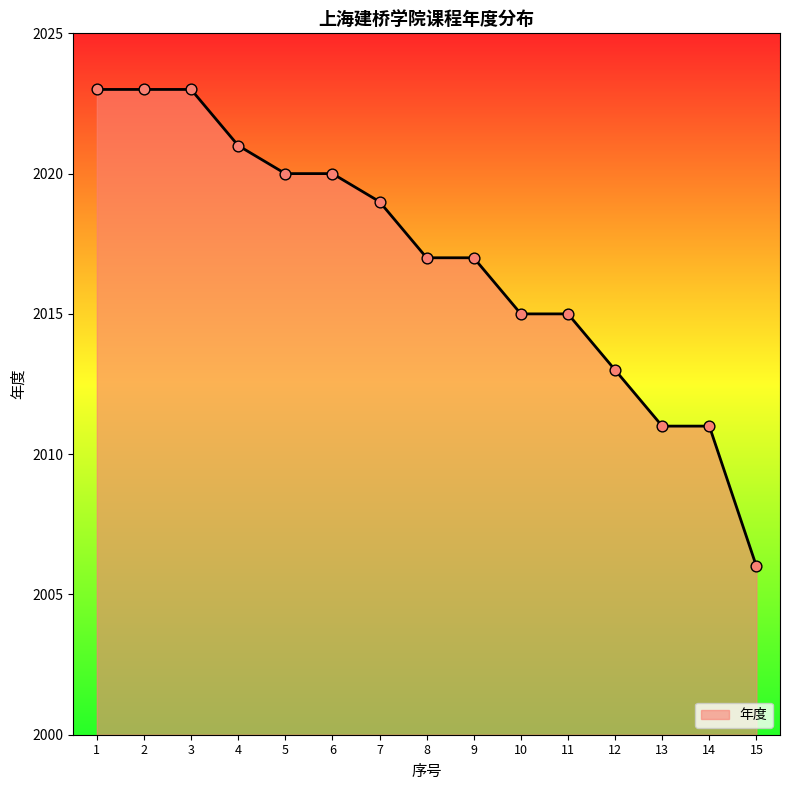

Between 9 and 7, which is larger?

7